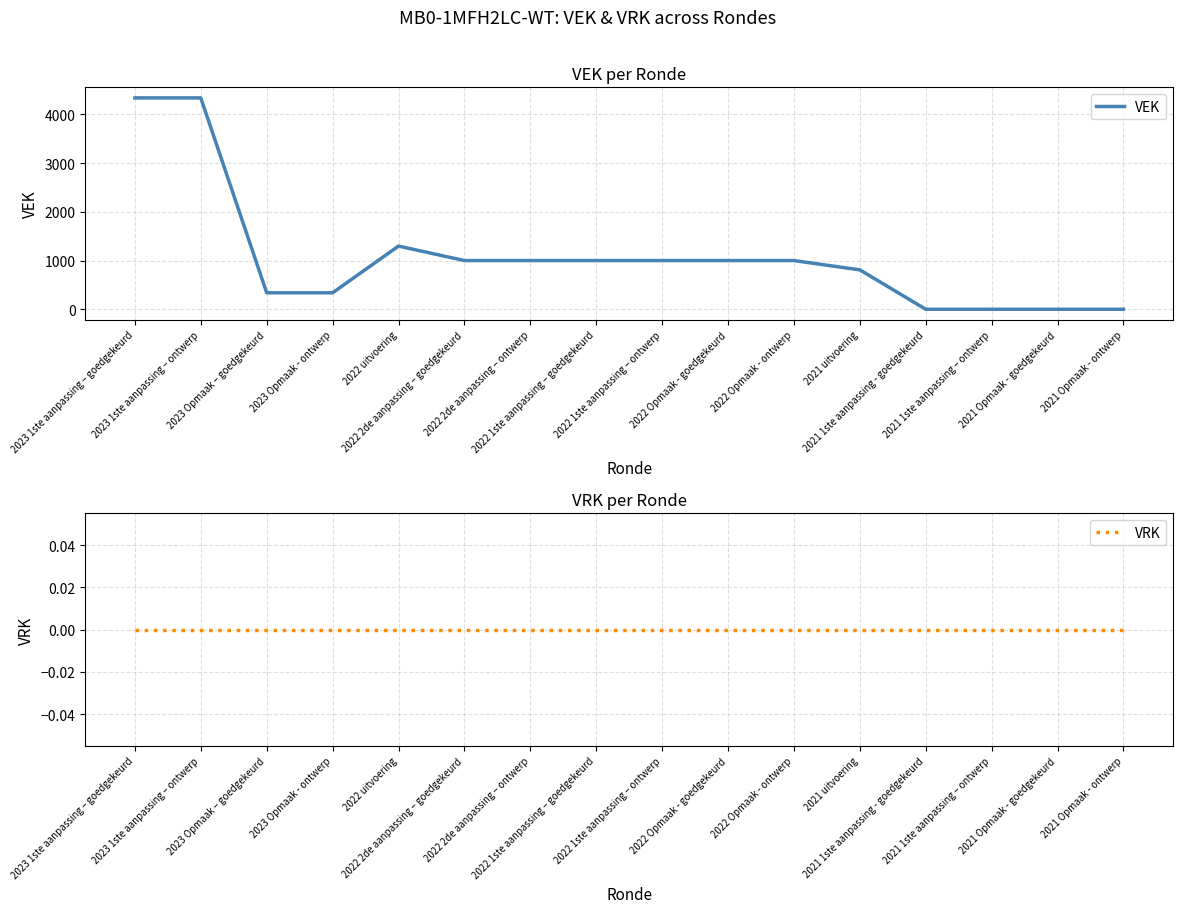

Reading left to right, what are all the values shown in this chart?

VEK: 2023 1ste aanpassing – goedgekeurd=4339	2023 1ste aanpassing – ontwerp=4339	2023 Opmaak – goedgekeurd=338	2023 Opmaak - ontwerp=338	2022 uitvoering=1297	2022 2de aanpassing – goedgekeurd=1000	2022 2de aanpassing – ontwerp=1000	2022 1ste aanpassing – goedgekeurd=1000	2022 1ste aanpassing – ontwerp=1000	2022 Opmaak - goedgekeurd=1000	2022 Opmaak - ontwerp=1000	2021 uitvoering=809	2021 1ste aanpassing - goedgekeurd=0	2021 1ste aanpassing – ontwerp=0	2021 Opmaak - goedgekeurd=0	2021 Opmaak - ontwerp=0
VRK: 2023 1ste aanpassing – goedgekeurd=0	2023 1ste aanpassing – ontwerp=0	2023 Opmaak – goedgekeurd=0	2023 Opmaak - ontwerp=0	2022 uitvoering=0	2022 2de aanpassing – goedgekeurd=0	2022 2de aanpassing – ontwerp=0	2022 1ste aanpassing – goedgekeurd=0	2022 1ste aanpassing – ontwerp=0	2022 Opmaak - goedgekeurd=0	2022 Opmaak - ontwerp=0	2021 uitvoering=0	2021 1ste aanpassing - goedgekeurd=0	2021 1ste aanpassing – ontwerp=0	2021 Opmaak - goedgekeurd=0	2021 Opmaak - ontwerp=0